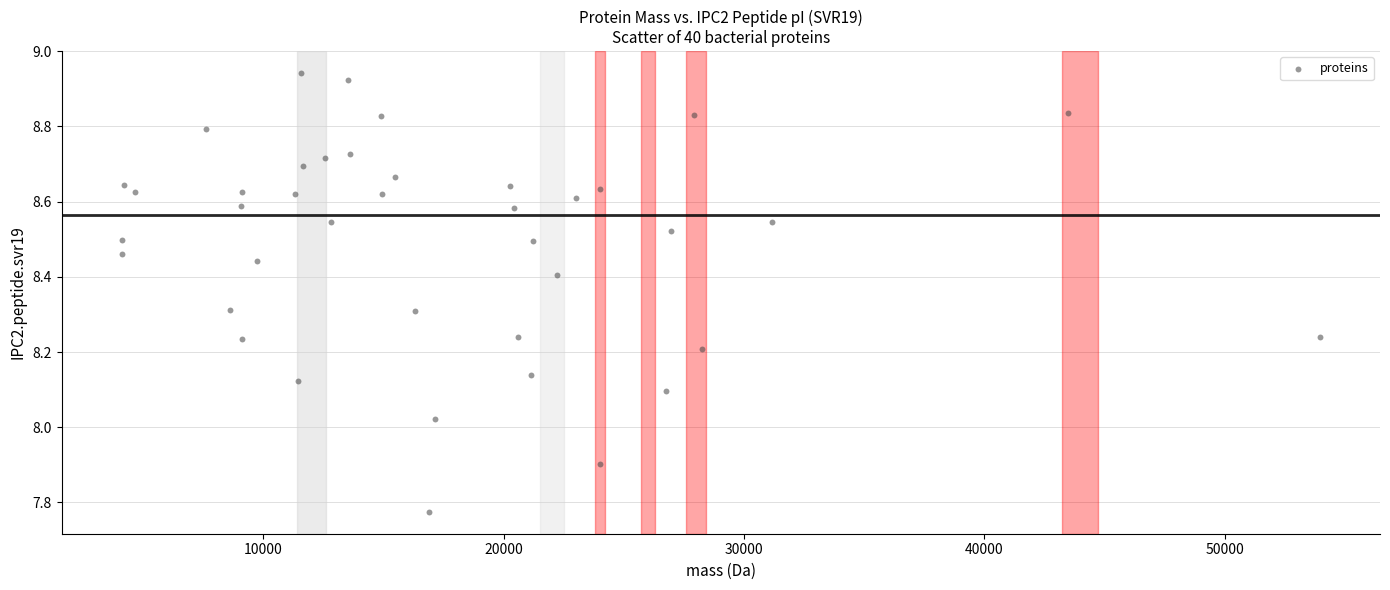

What is the range of X values (max minus min)?

49875.4